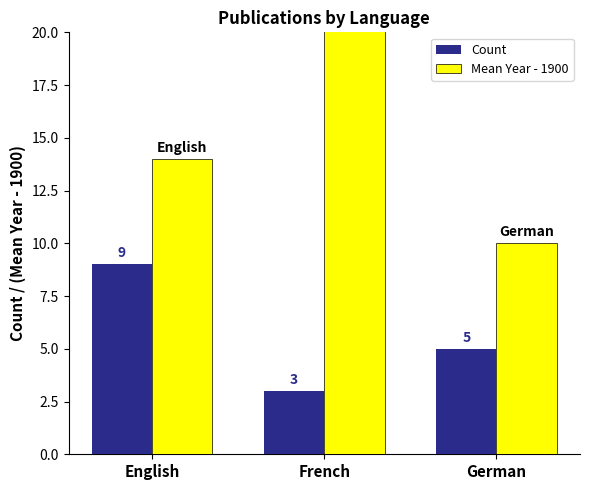

What is the label of the 3rd bar from the left?

German